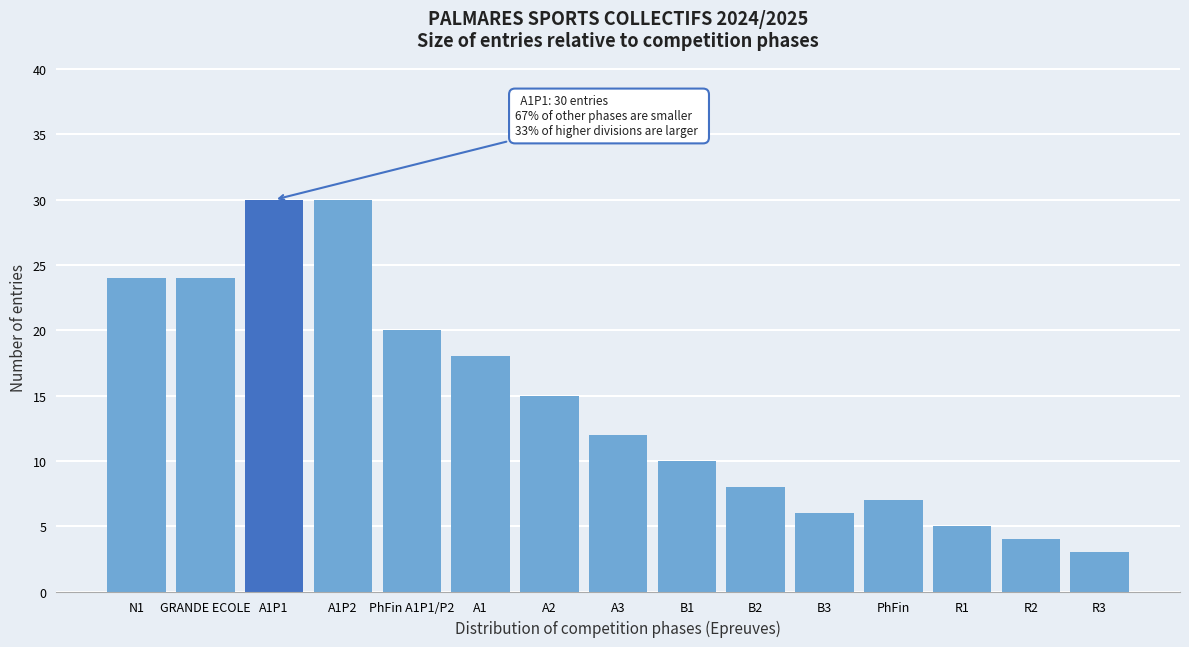

Reading left to right, what are all the values shown in this chart?

N1=24	GRANDE ECOLE=24	A1P1=30	A1P2=30	PhFin A1P1/P2=20	A1=18	A2=15	A3=12	B1=10	B2=8	B3=6	PhFin=7	R1=5	R2=4	R3=3